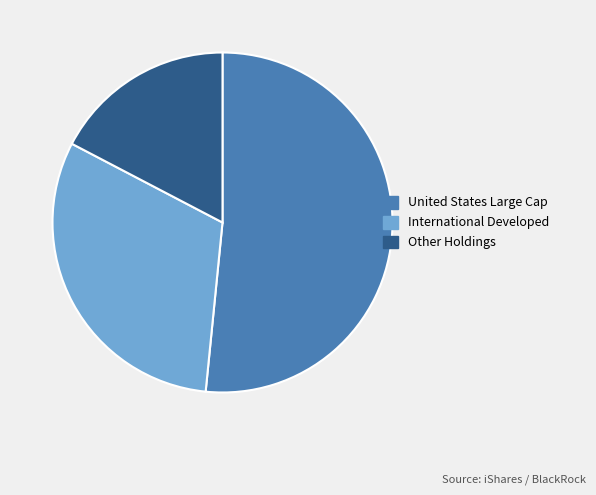

Is there any slice that represents more than half of the pie?

Yes